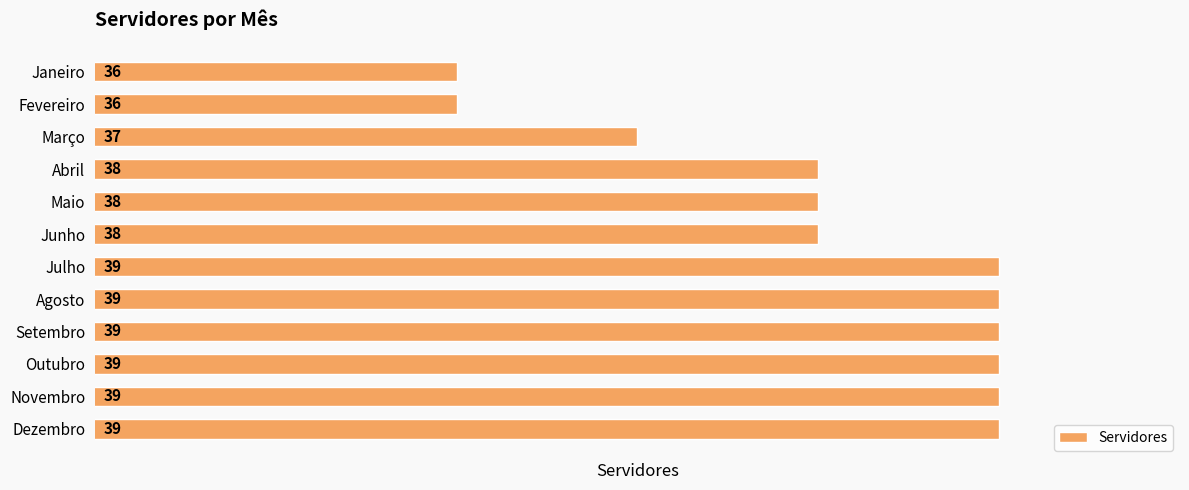

What is the greatest value displayed?

39